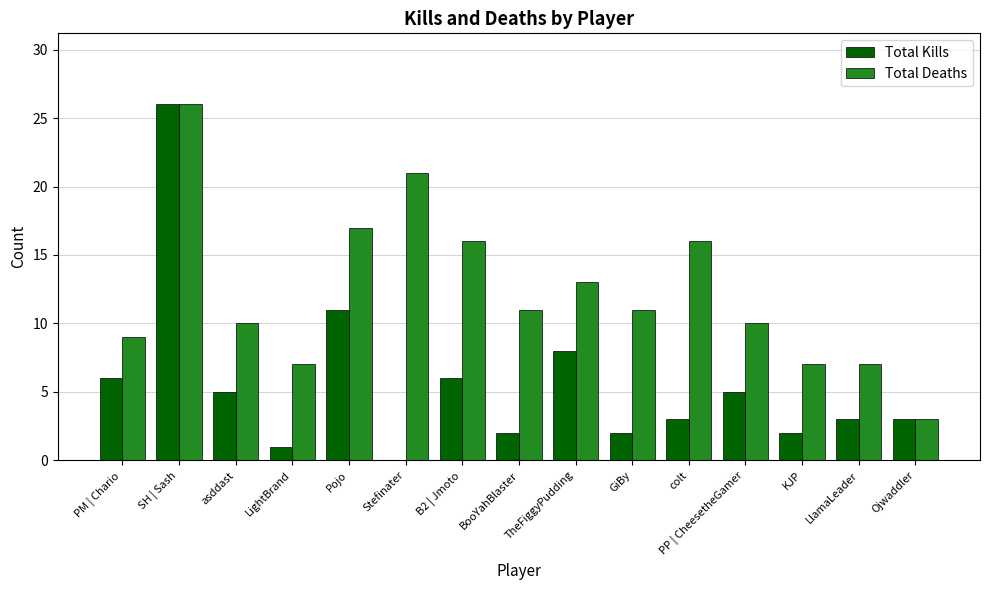

Is it true that Total Kills equals 2 at LightBrand?

False